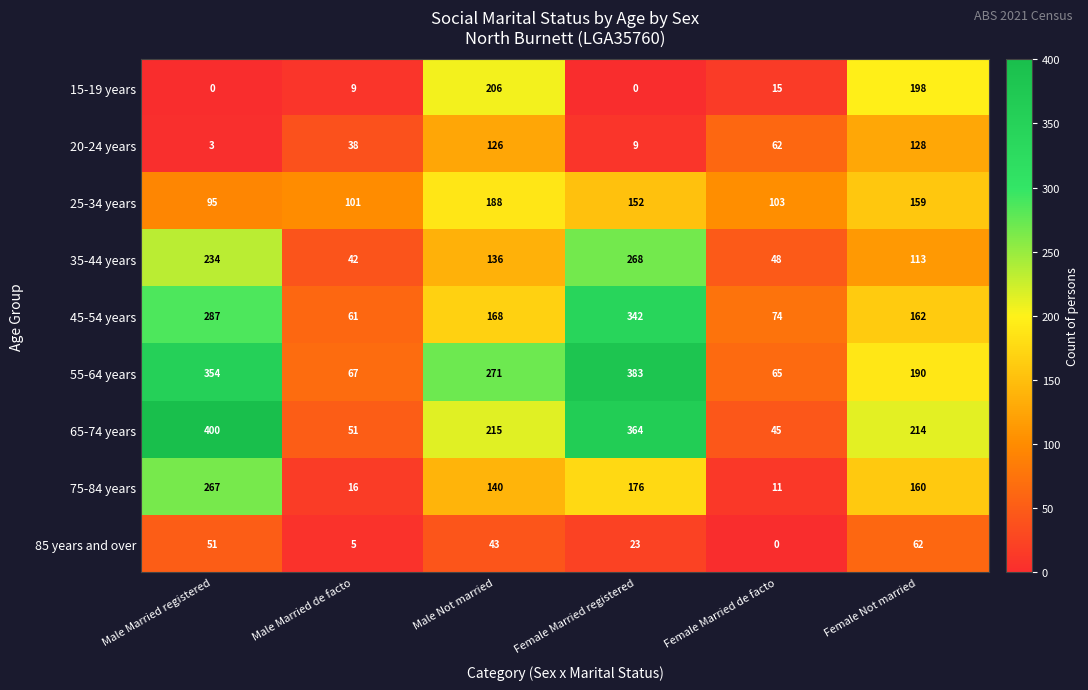

What is the difference between the 45-54 years values at Female Married de facto and Female Married registered?

268